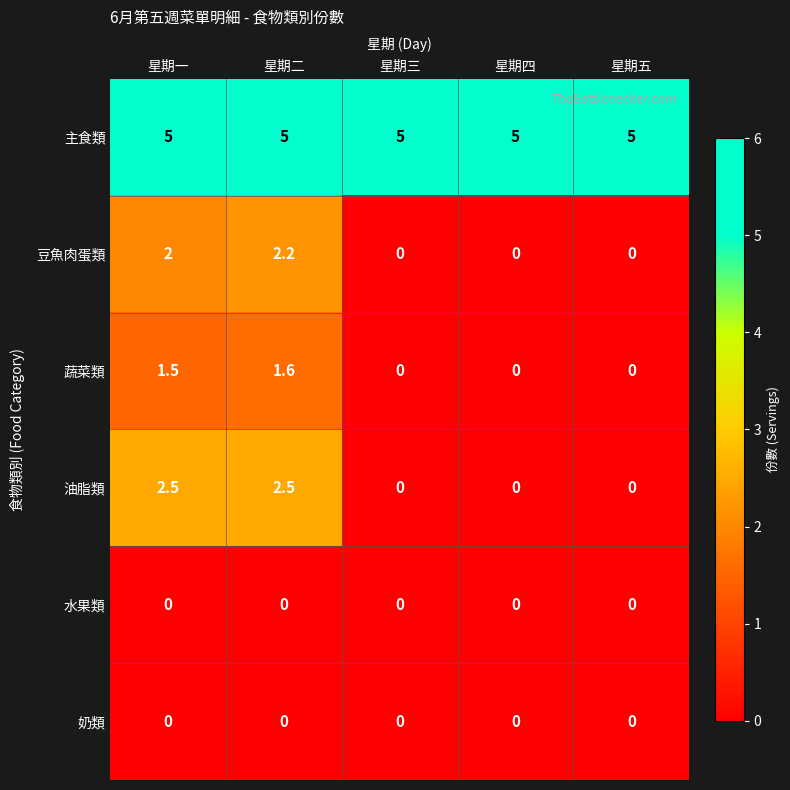

Rank the series at 星期二 from highest to lowest value.

主食類, 油脂類, 豆魚肉蛋類, 蔬菜類, 水果類, 奶類